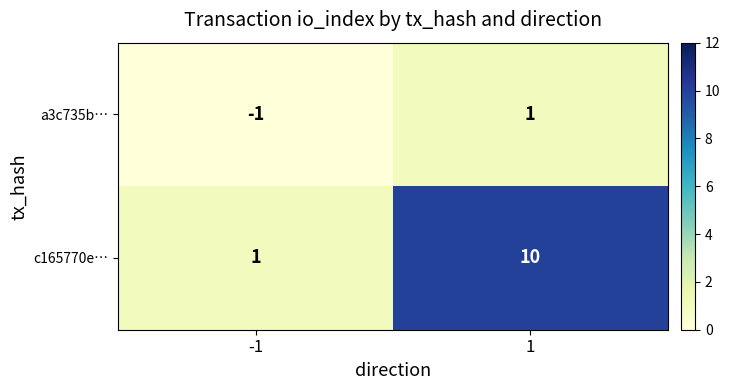

Is it true that c165770e… equals 10 at 1?

True